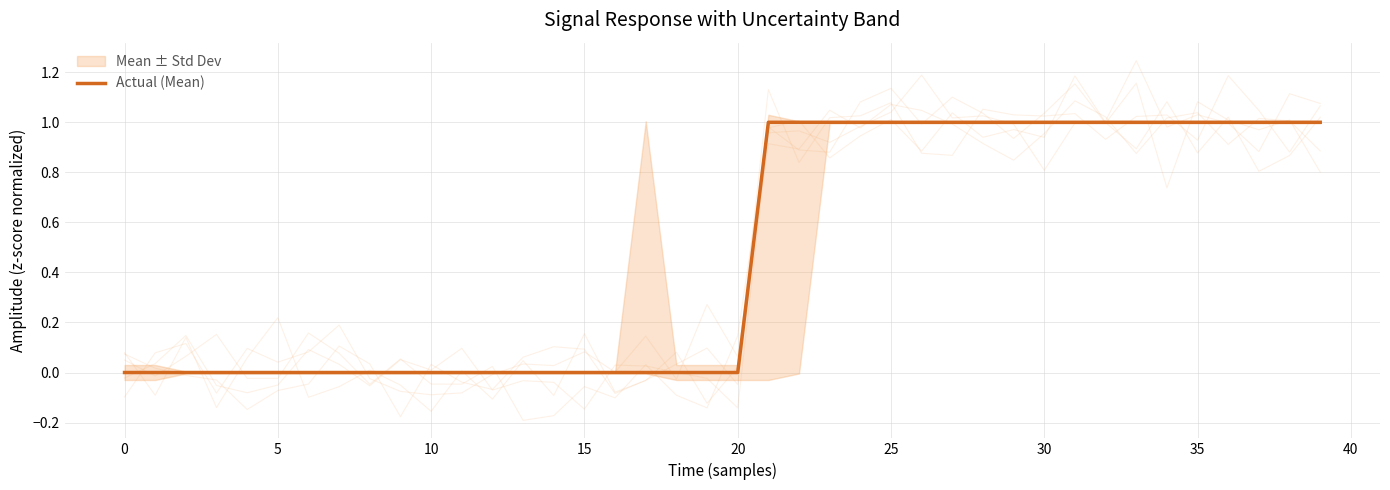

What is the value of the 22nd point from the left?

1